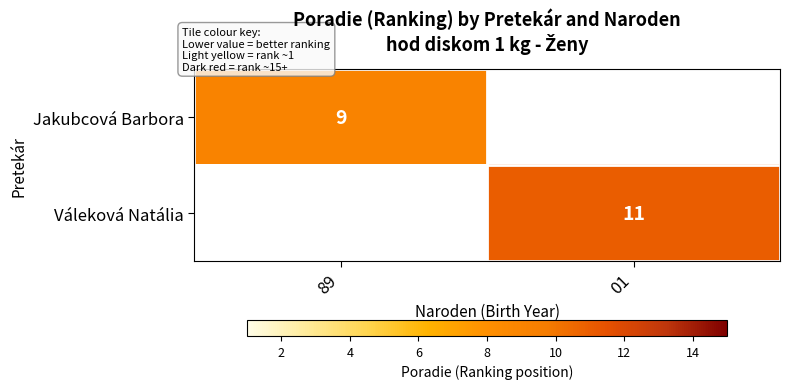

The Jakubcová Barbora series shows 9 at 89. True or false?

True